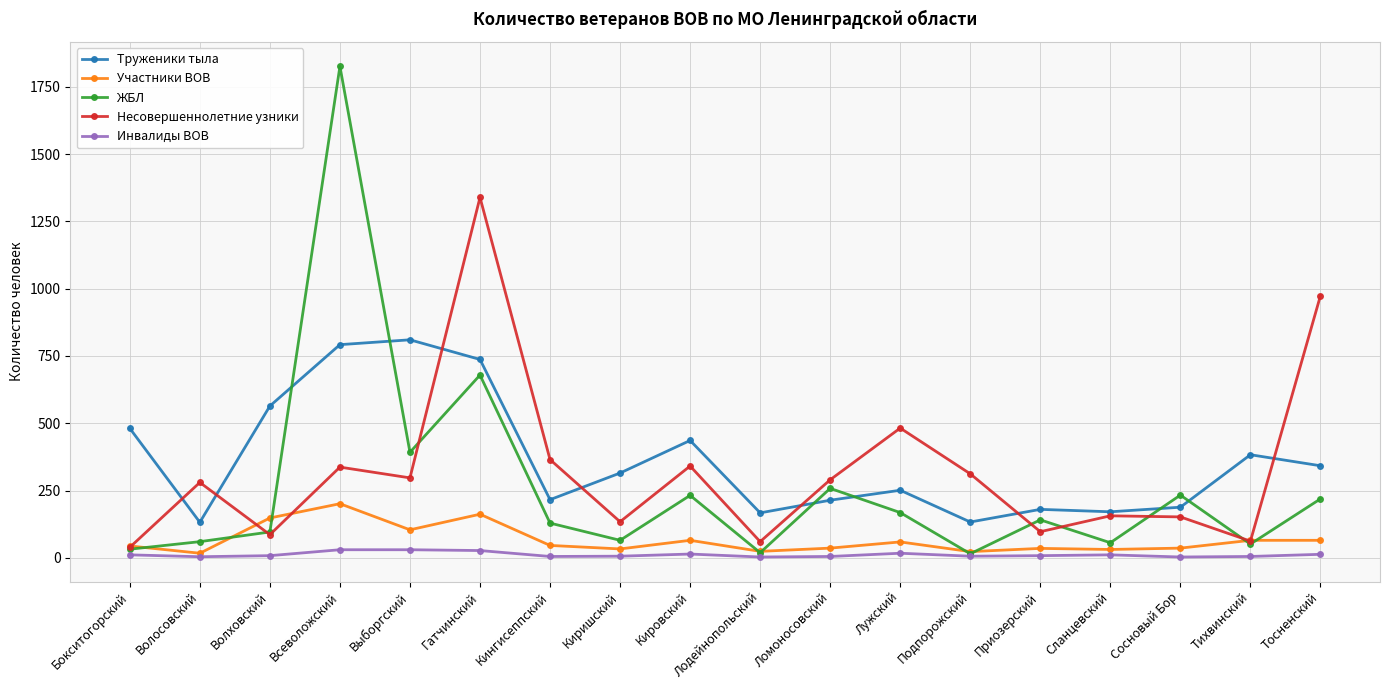

Which category has the highest value in the ЖБЛ series?

Всеволожский